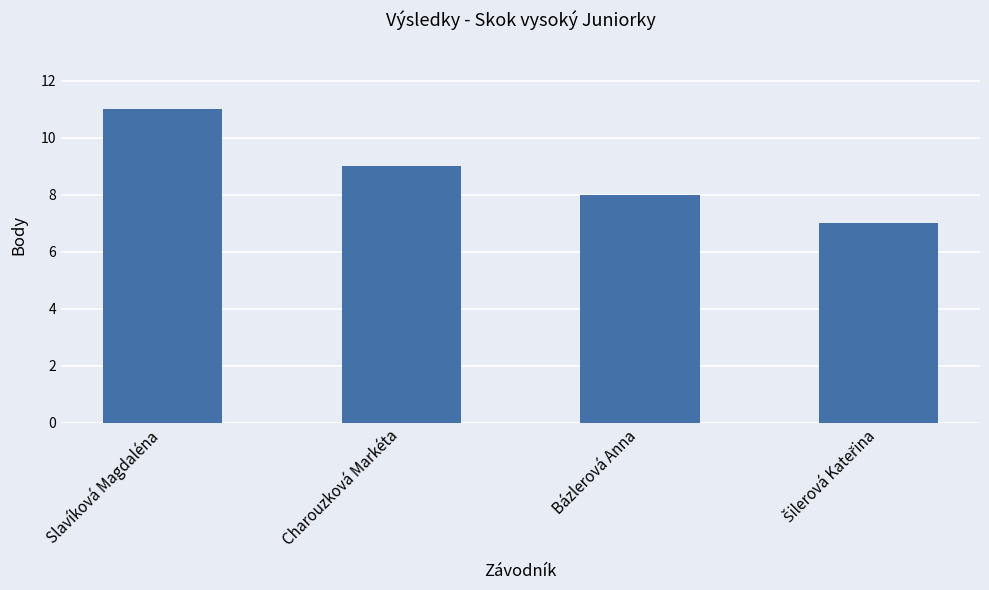

What is the change in value from Slavíková Magdaléna to Bázlerová Anna?

-3